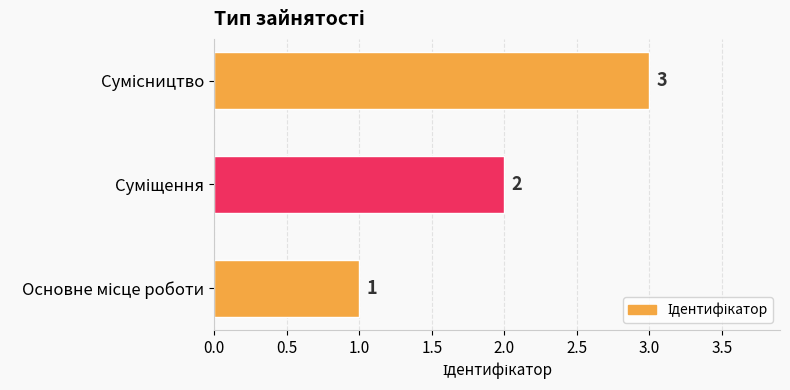

How many values are between 1 and 3?

3